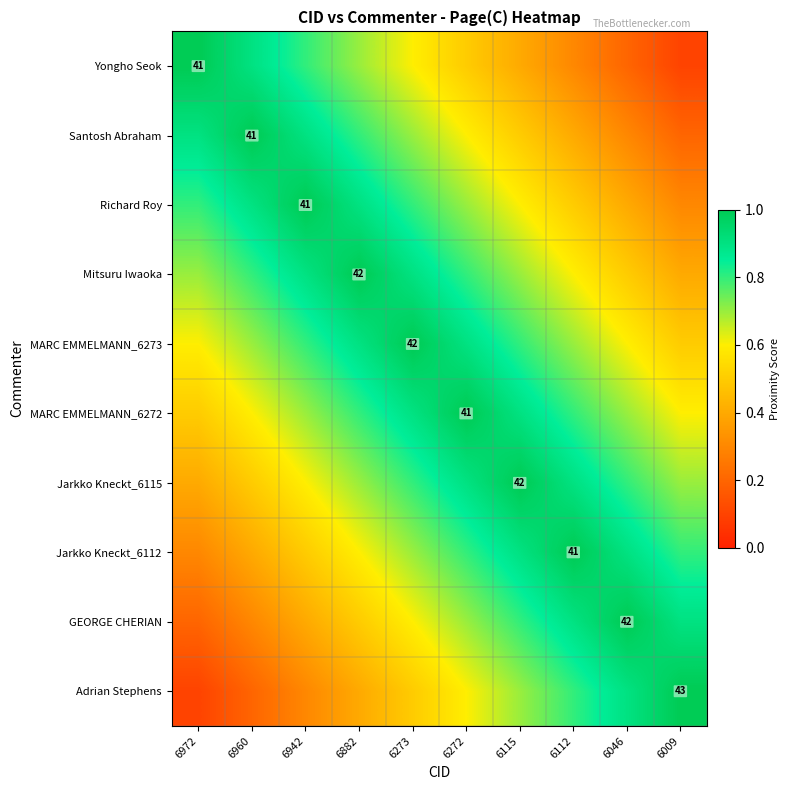

What is the approximate value of Richard Roy at 6273?

0.8